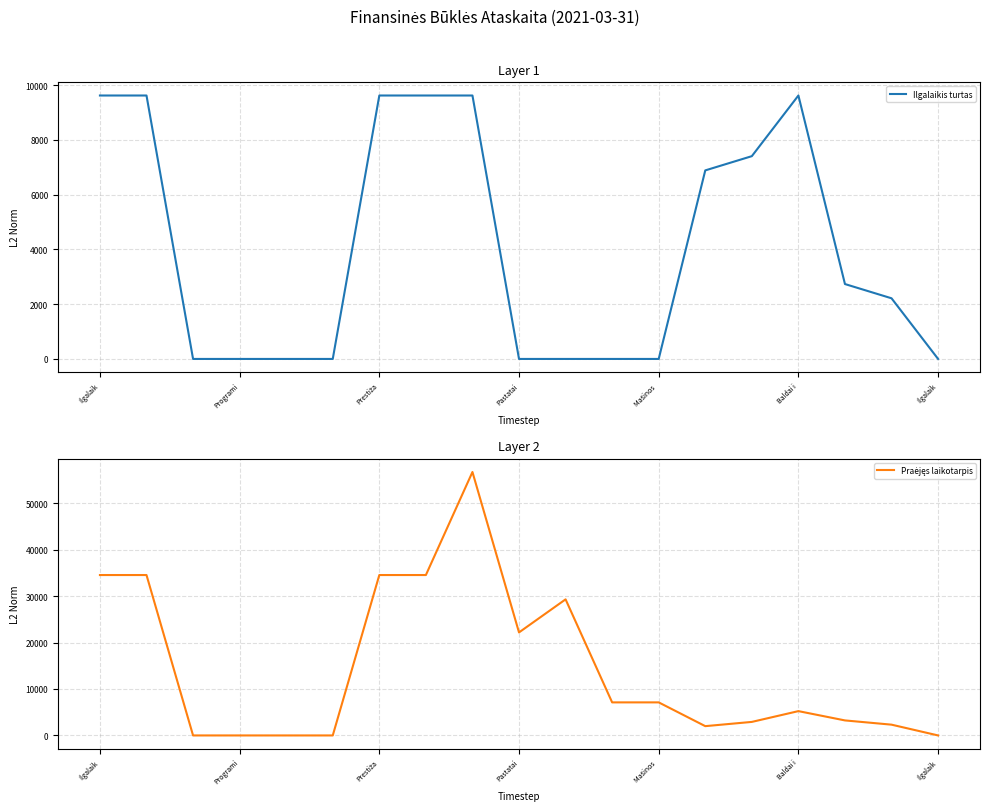

Which series has the largest range (max minus min)?

Praėjęs laikotarpis